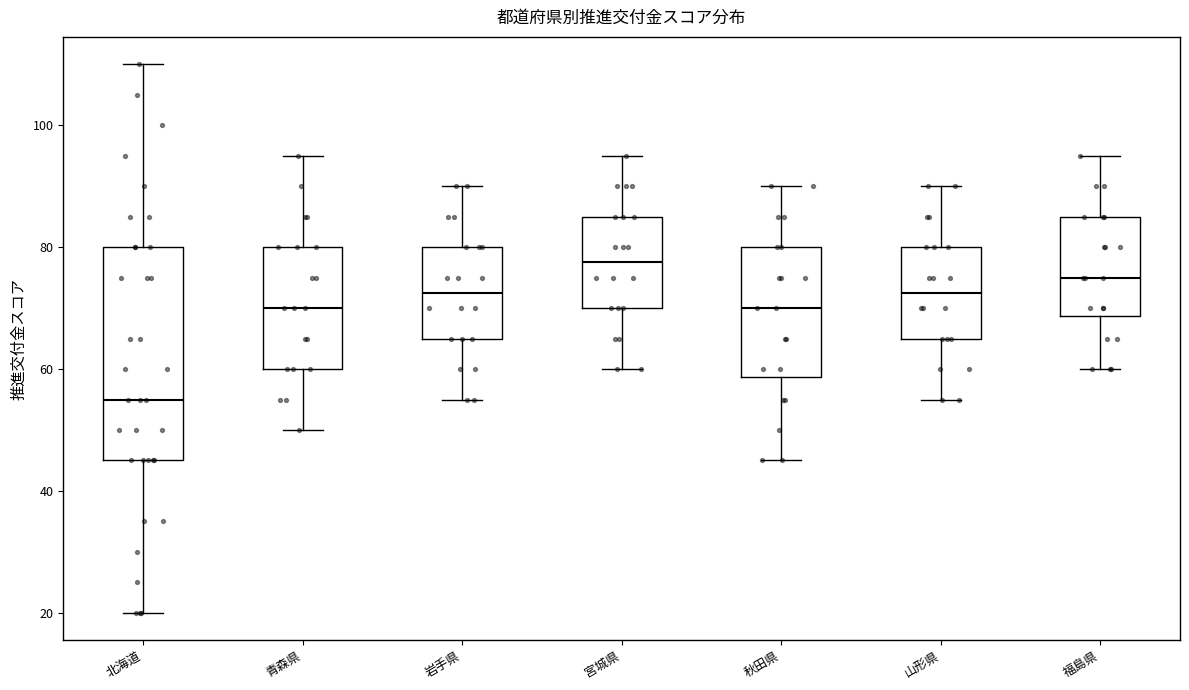

Which box is the tallest, from its lower edge to its upper edge?

北海道